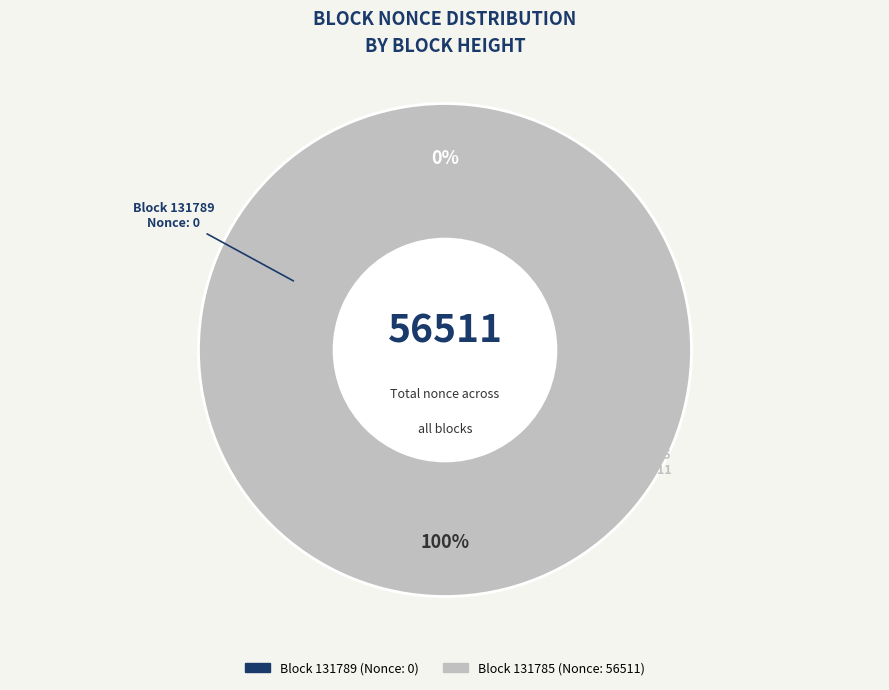

To the nearest percent, what percentage of the pie is 131785?

100%